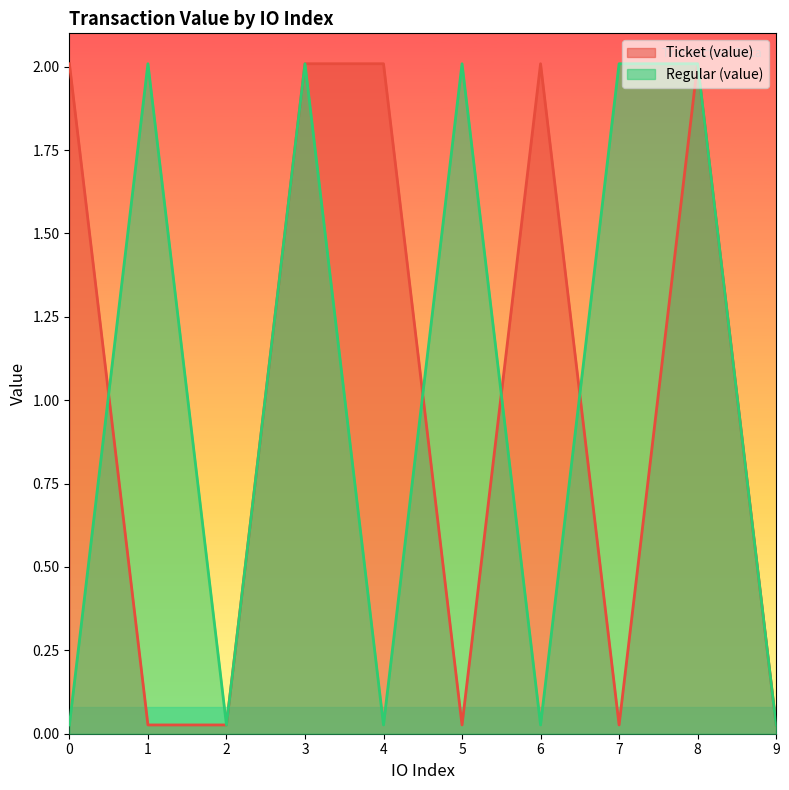

What is the average value of the Ticket (value) series?

1.0